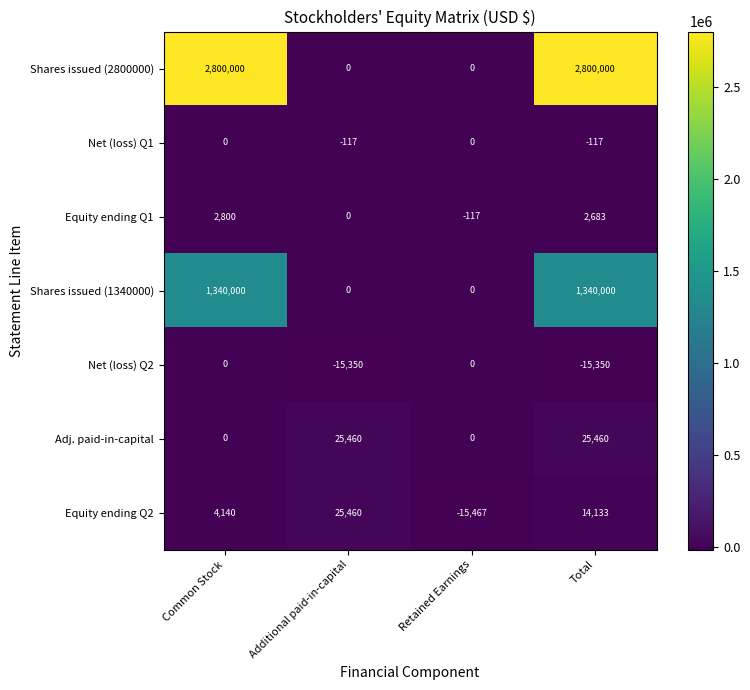

What is the spread (max minus min) of values at Common Stock?

2800000